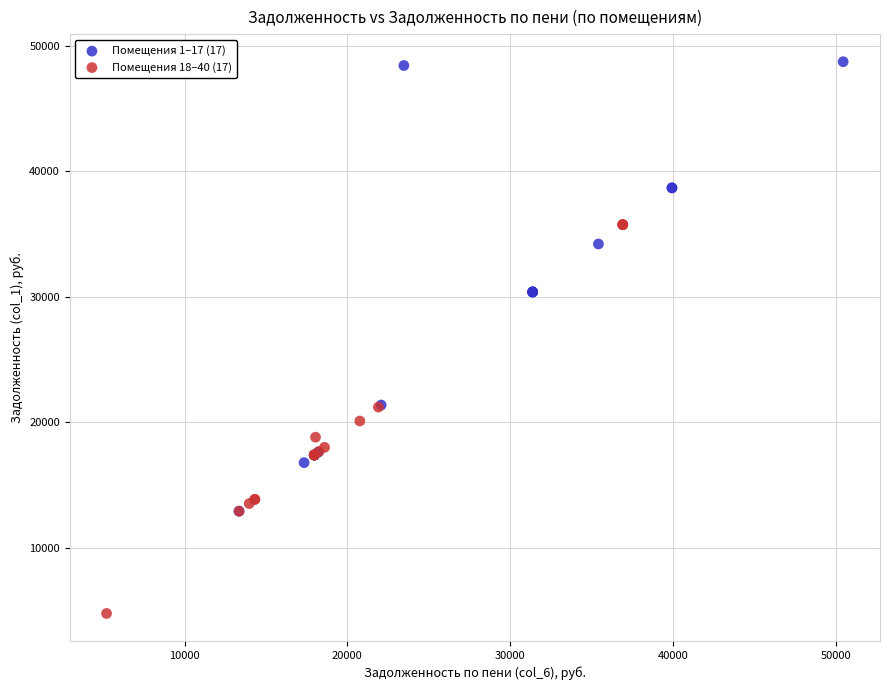

Which series contains the highest Y value?

Помещения 1–17 (17)